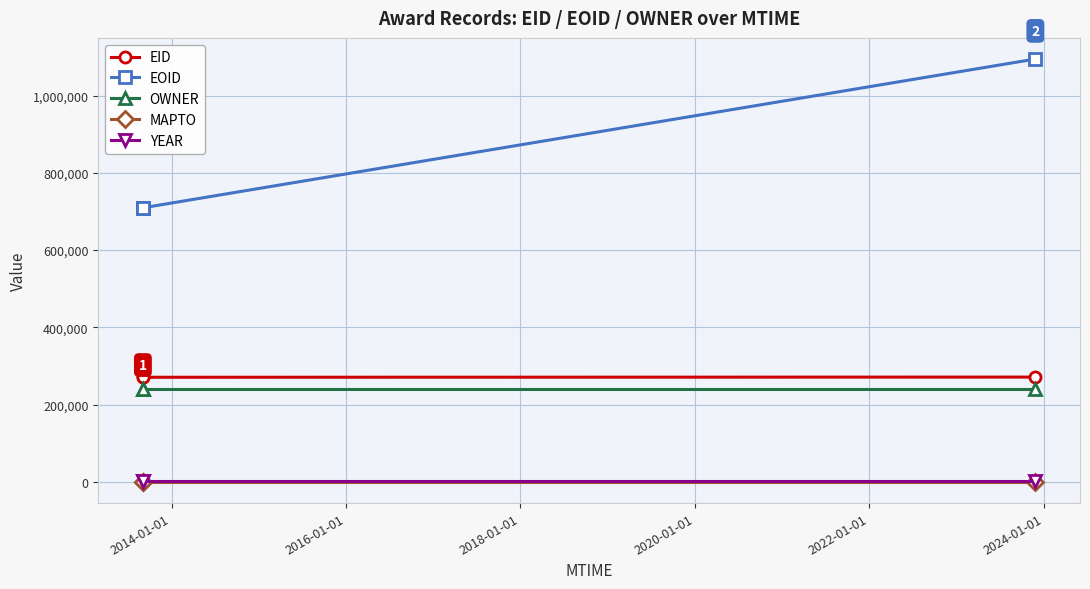

At how many categories does at least one series exceed 166087?

3